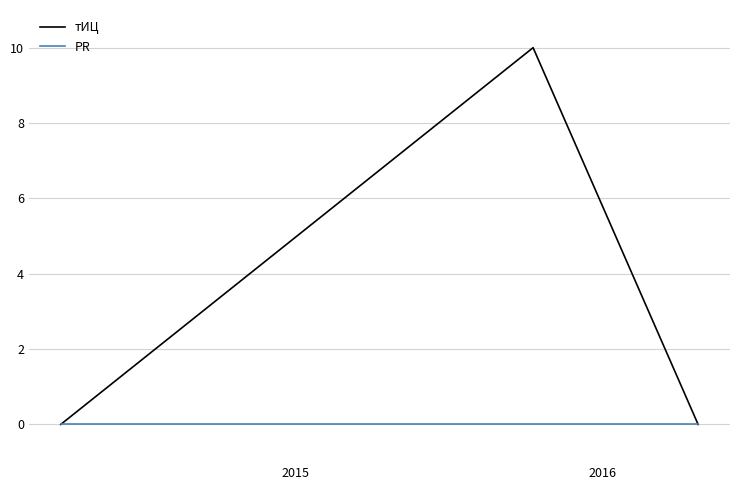

Which series has the largest range (max minus min)?

тИЦ